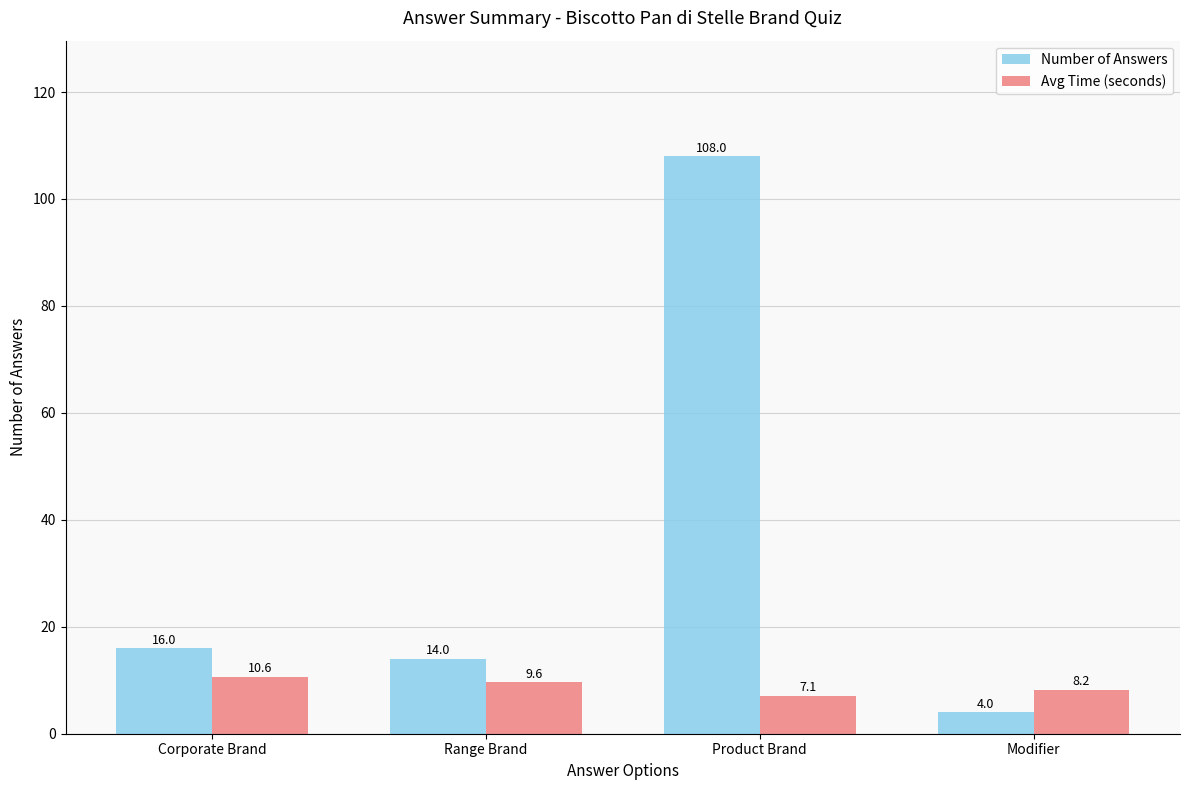

What is the average value of the Avg Time (seconds) series?

8.9